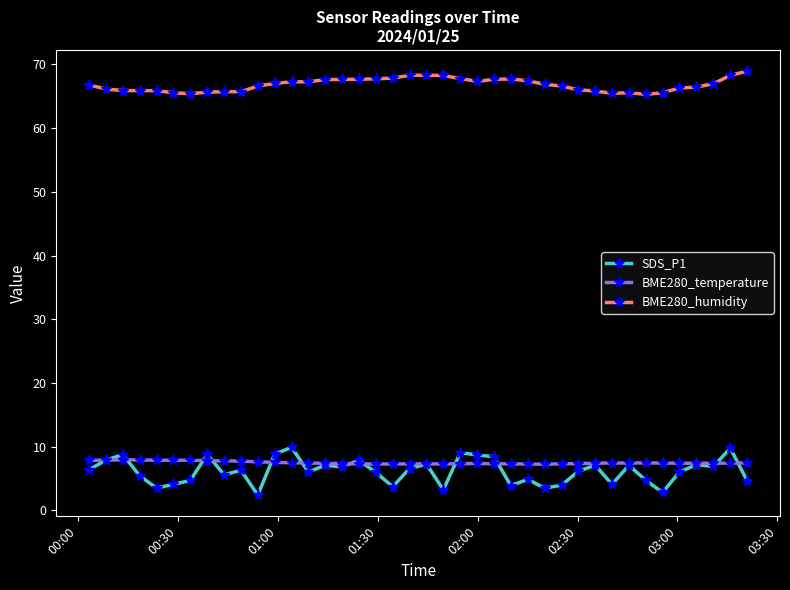

Which series has the widest spread of values?

SDS_P1